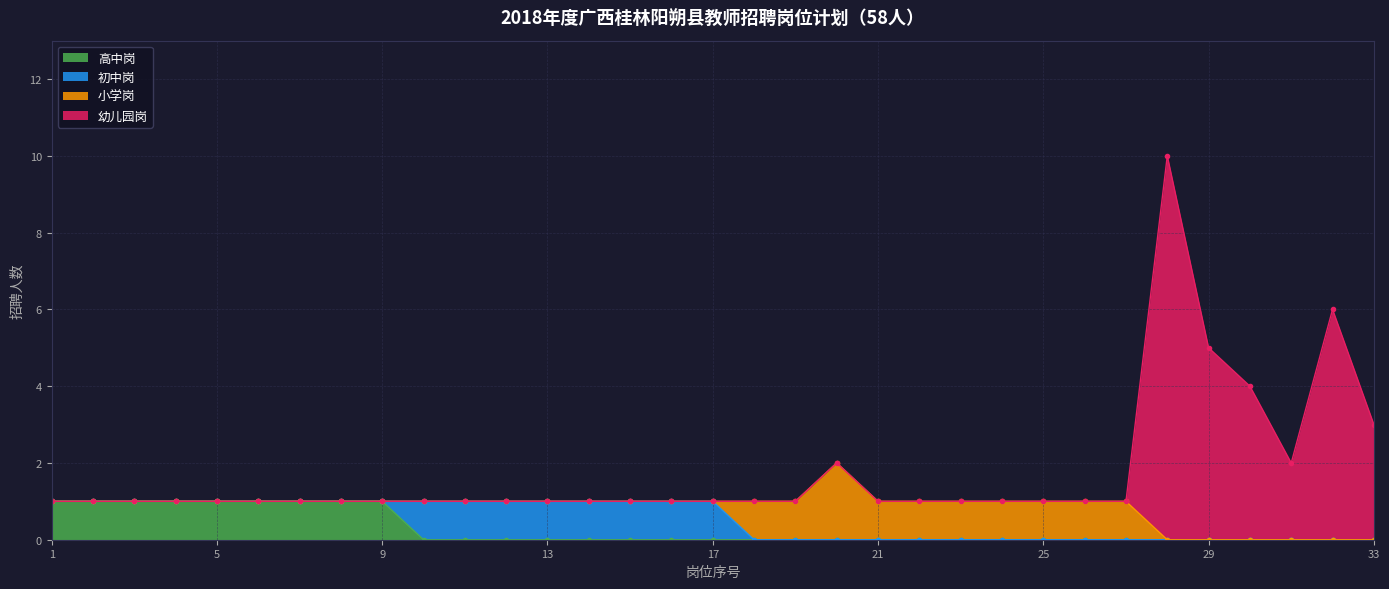

Where is the first local maximum for 幼儿园岗?

20